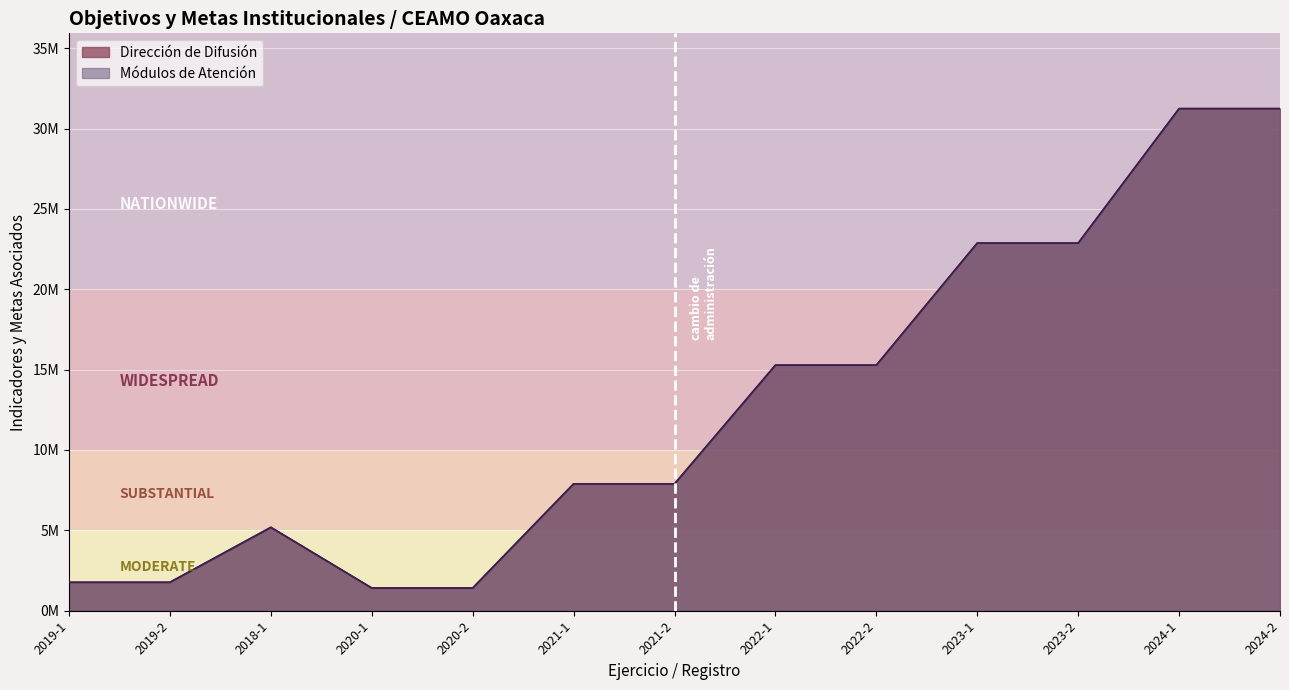

Which has a higher value, 2023-2 or 2019-2?

2023-2